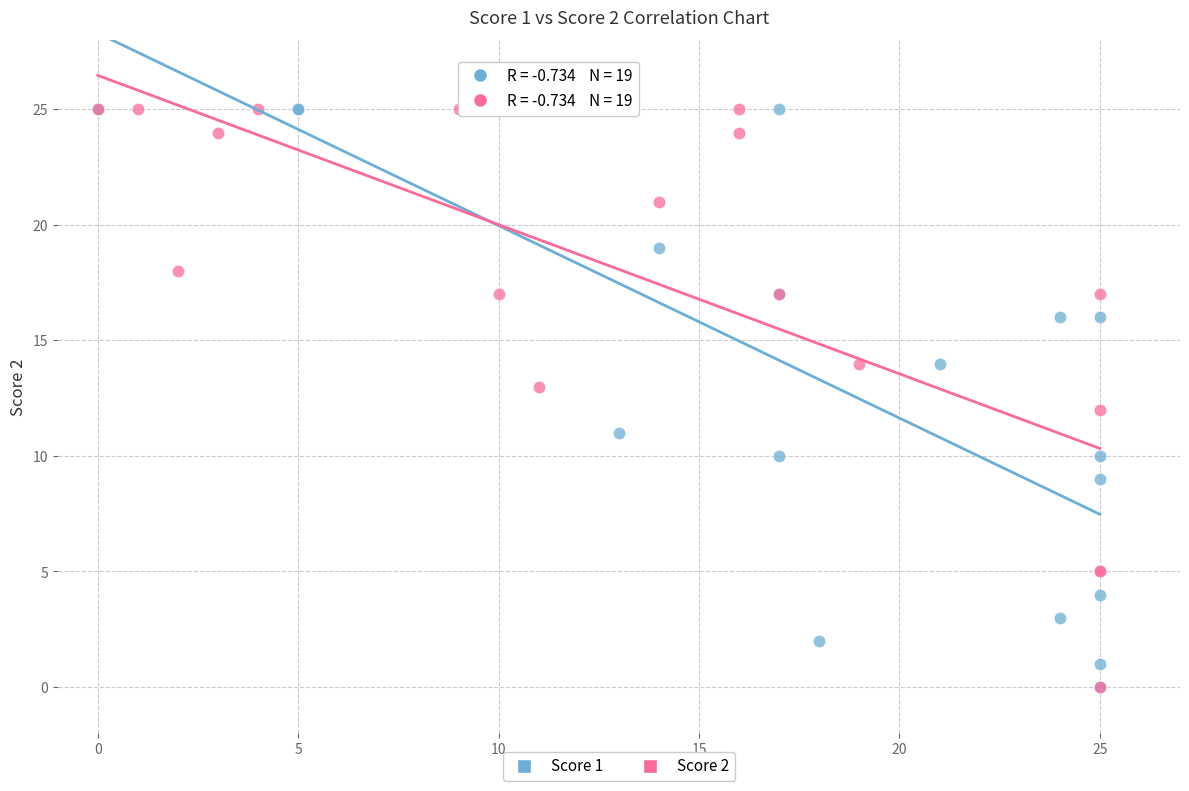

What are all the series names shown in the legend?

Score 1, Score 2